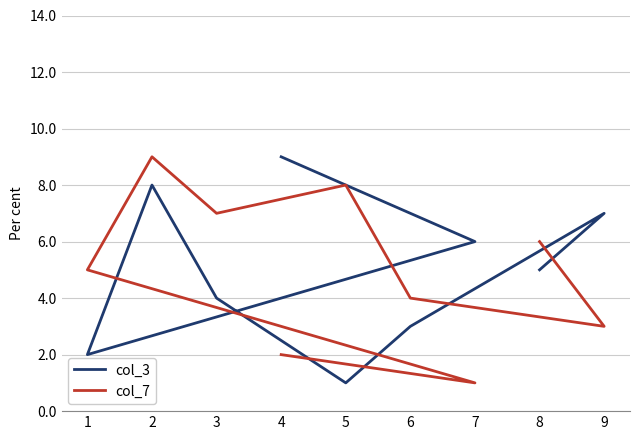

What is the maximum value for col_7?

9